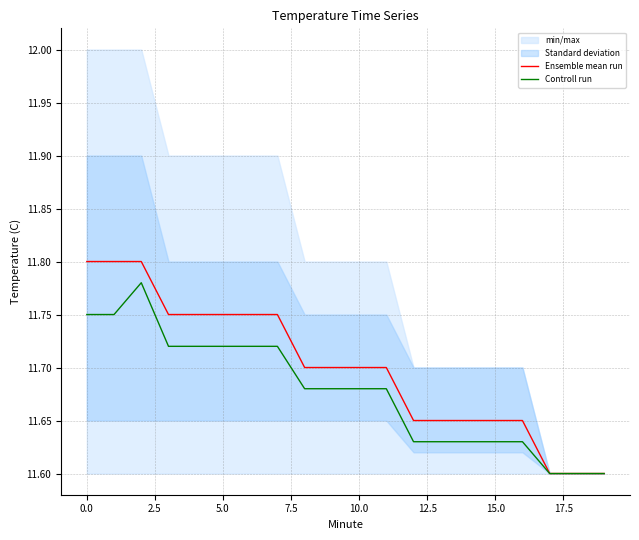

The Ensemble mean run series shows 19.5 at 10.0. True or false?

False